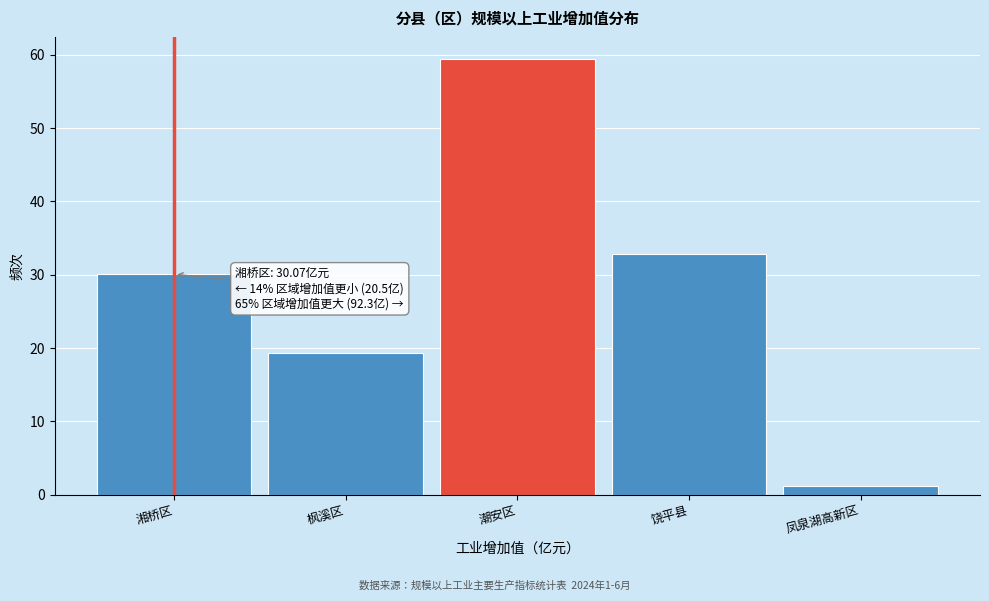

Reading left to right, list all the values displayed in this chart.

湘桥区=30.1	枫溪区=19.3	潮安区=59.5	饶平县=32.8	凤泉湖高新区=1.2